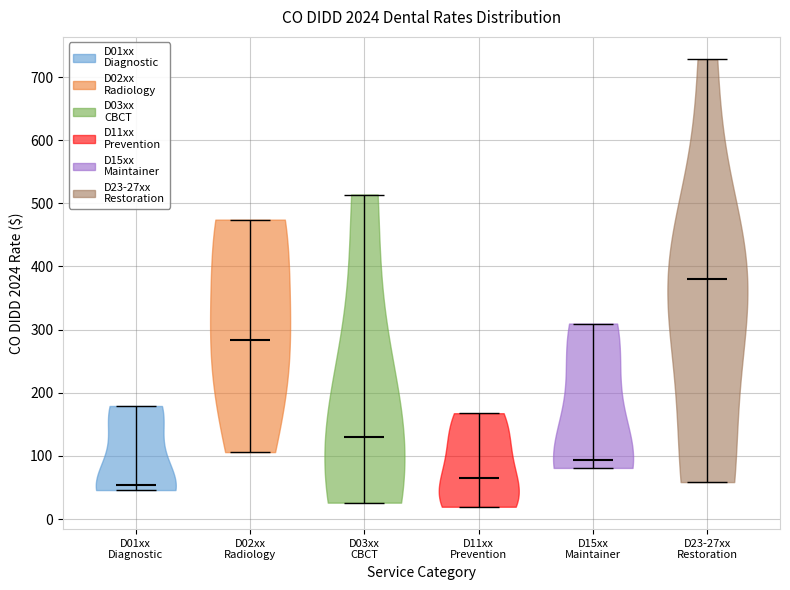

Which violin has the highest median line?

D23-27xx Restoration